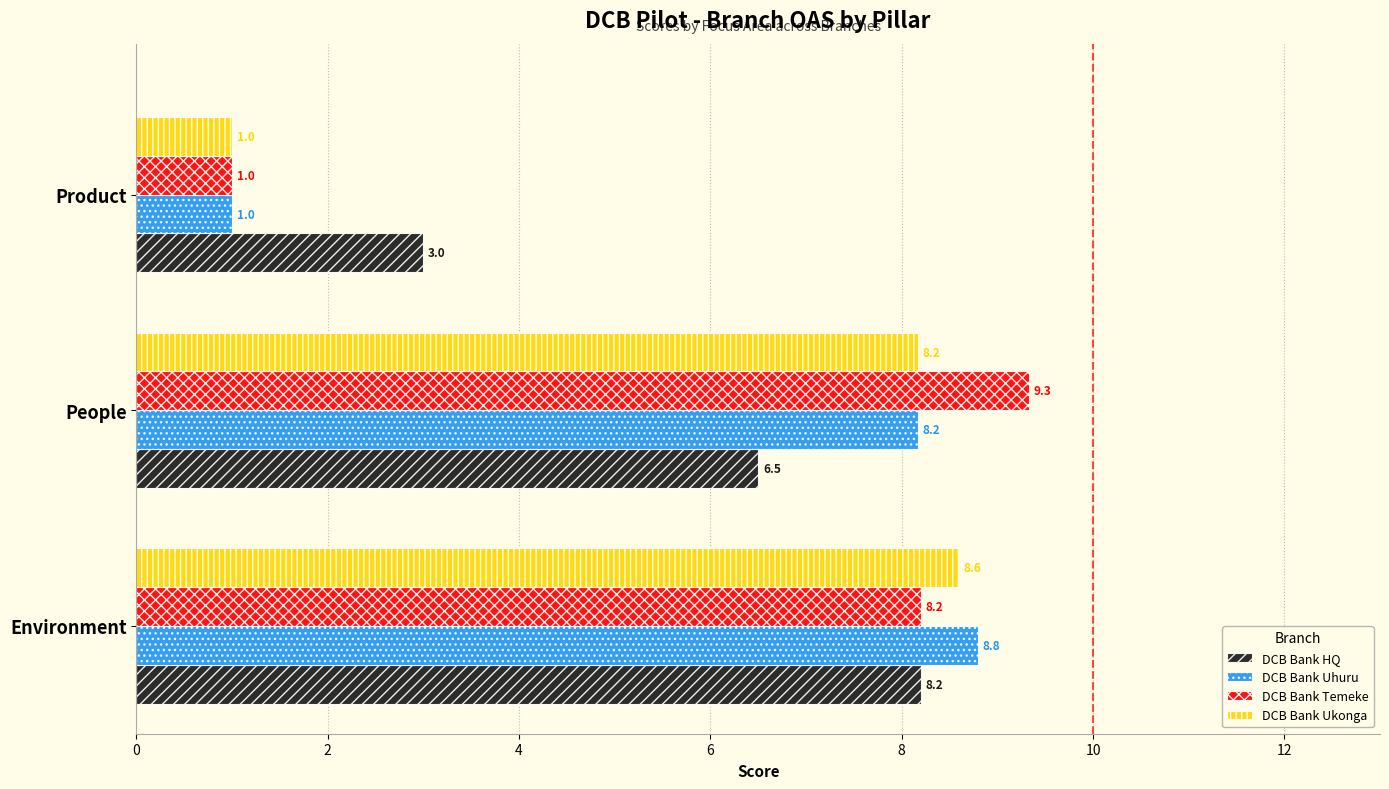

What is the lowest value of the DCB Bank Temeke series?

1.0